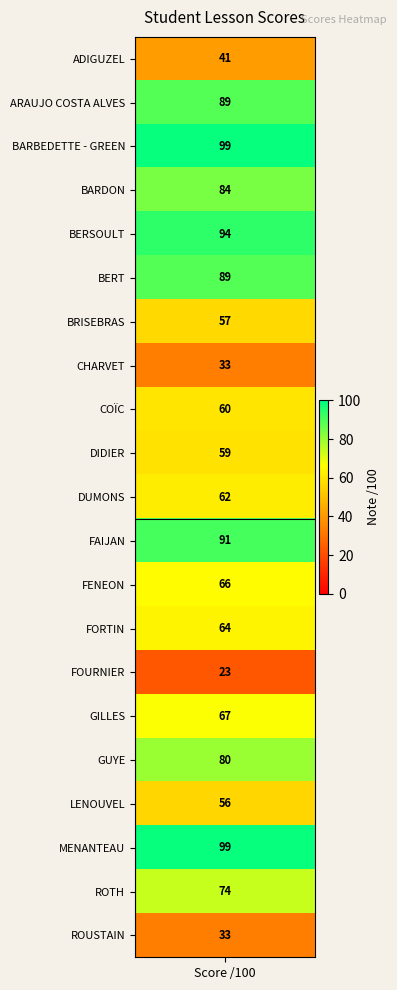

Rank the categories by value from lowest to highest.

FOURNIER, CHARVET, ROUSTAIN, ADIGUZEL, LENOUVEL, BRISEBRAS, DIDIER, COÏC, DUMONS, FORTIN, FENEON, GILLES, ROTH, GUYE, BARDON, ARAUJO COSTA ALVES, BERT, FAIJAN, BERSOULT, BARBEDETTE - GREEN, MENANTEAU